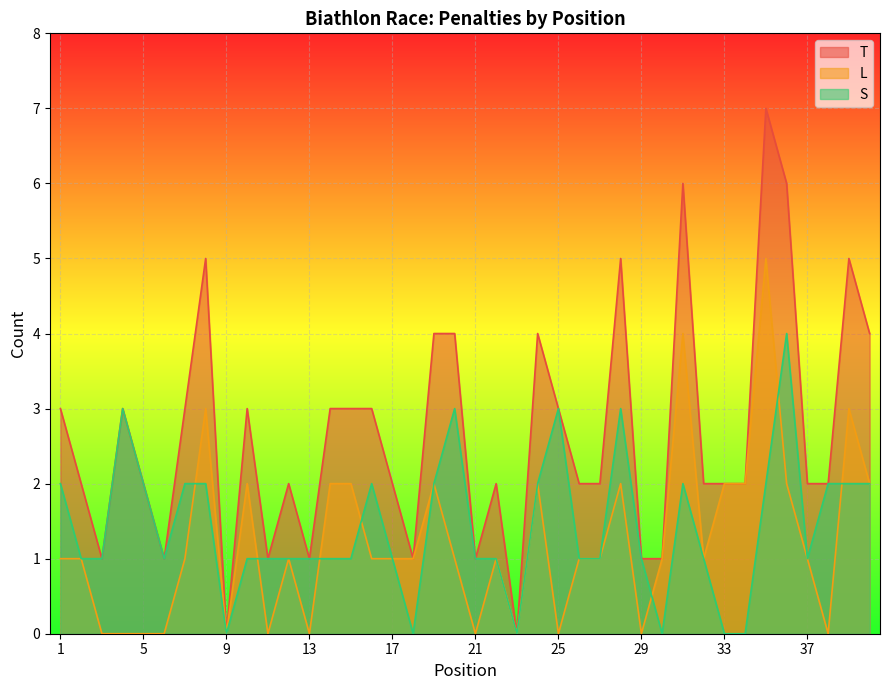

What is the average value of the T series?

3